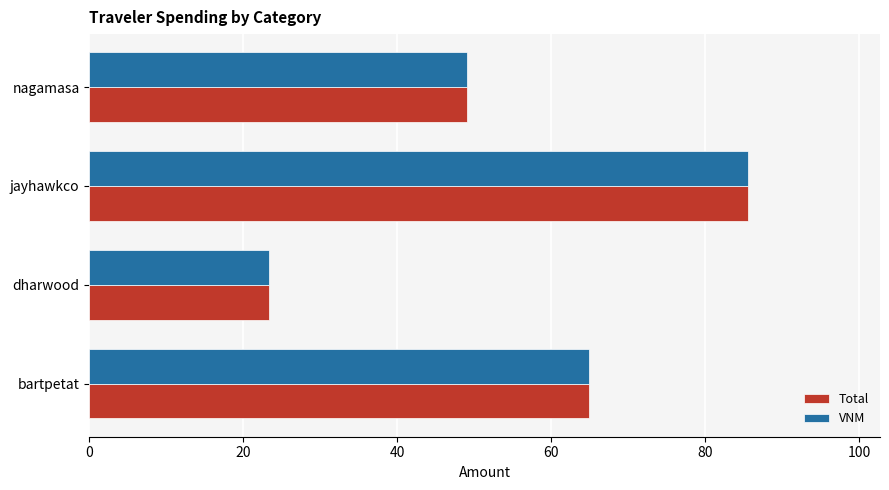

The value of Total at nagamasa is 82.3. True or false?

False